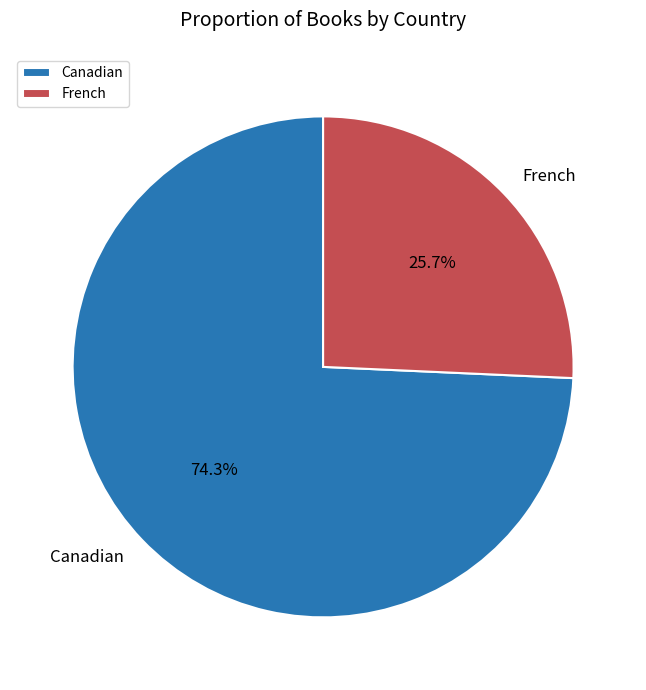

What is the smallest slice in the pie chart?

French